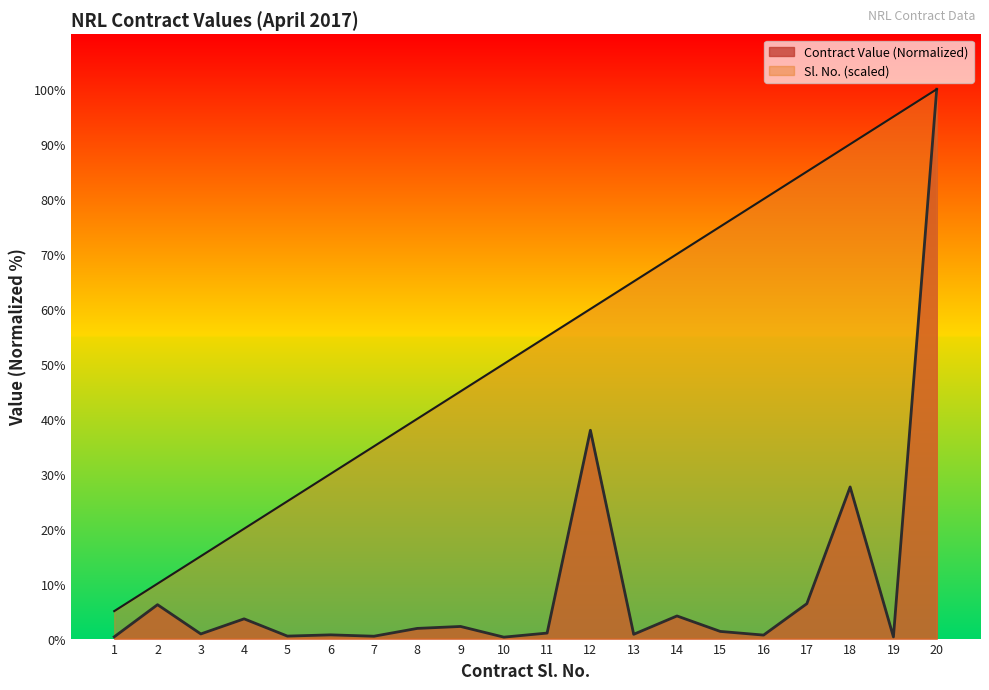

List the labels in order of Value of Contract (Rs.) value, largest first.

20, 12, 18, 17, 2, 14, 4, 9, 8, 15, 11, 3, 13, 6, 16, 5, 7, 1, 19, 10